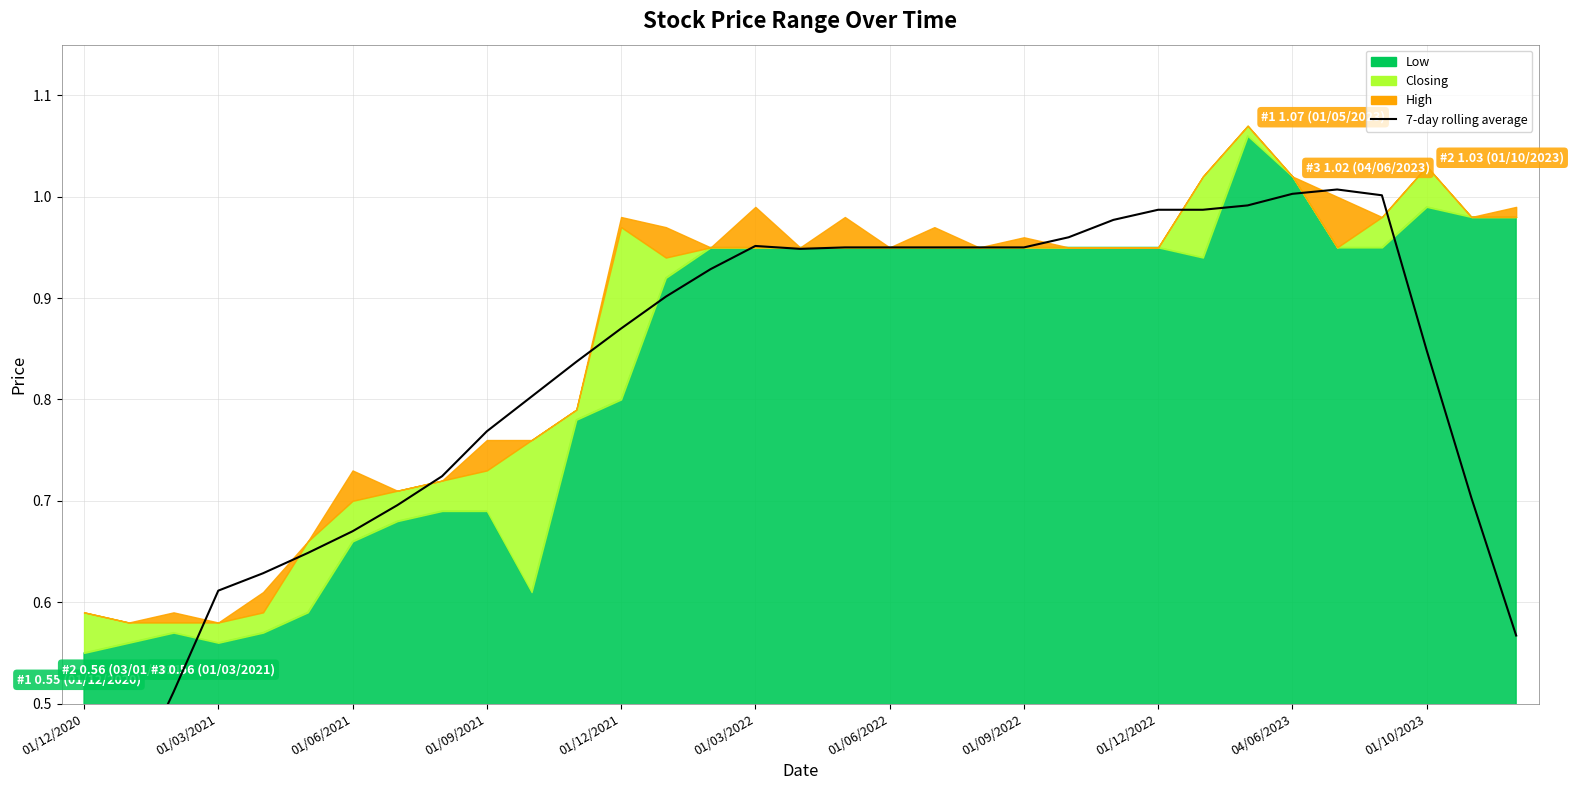

The value at 01/12/2022 is 0.4. True or false?

False